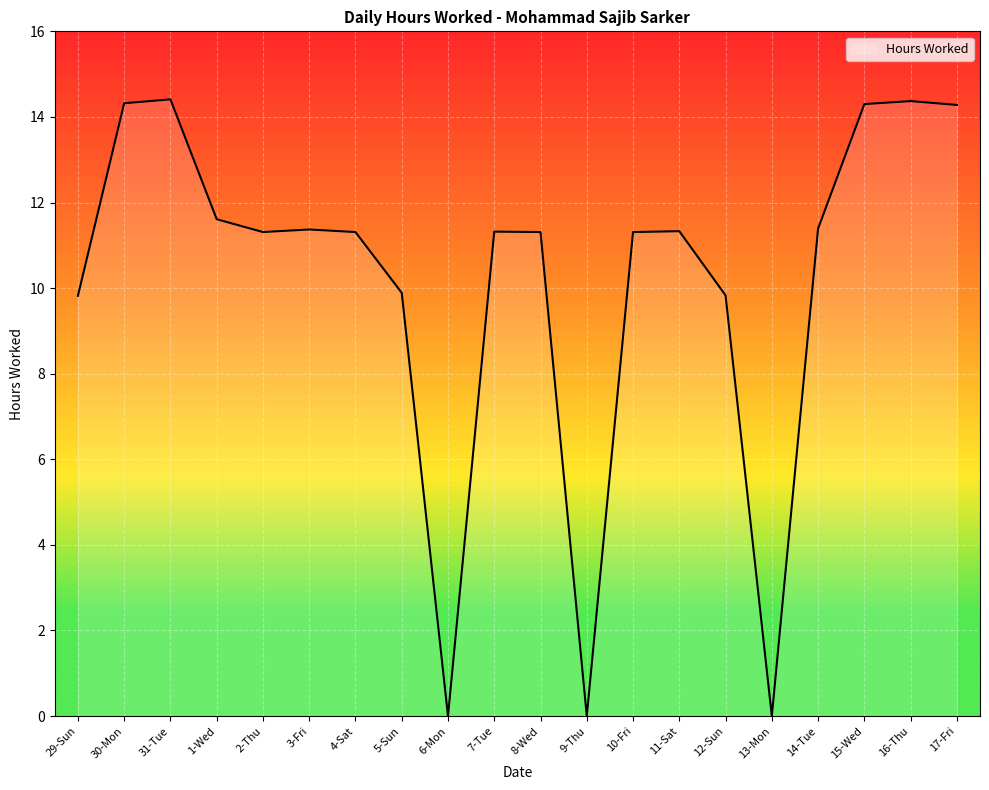

True or false: the data shows -8.6 at 9-Thu.

False